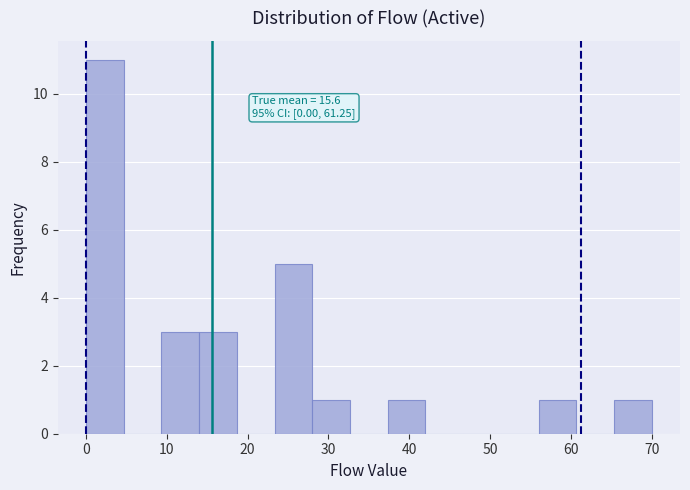

Over which range of the x-axis is the bar tallest?

0 to 5